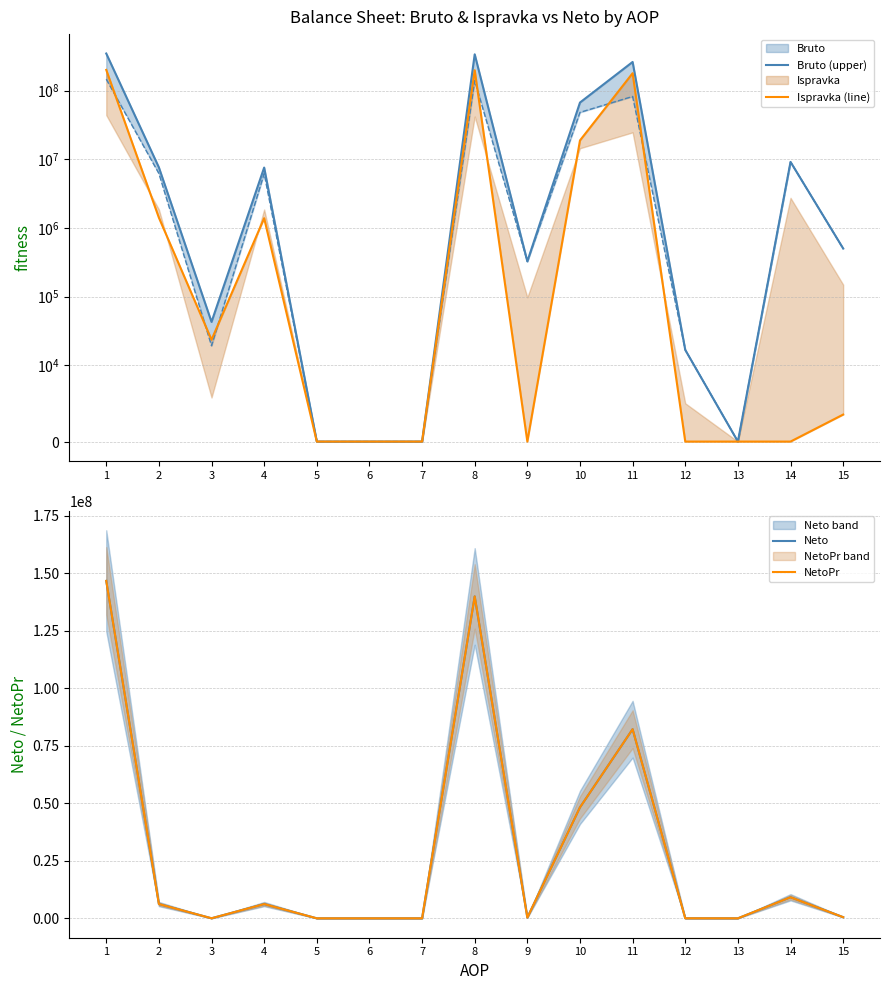

How many positive values does the Ispravka (line) series have?

8